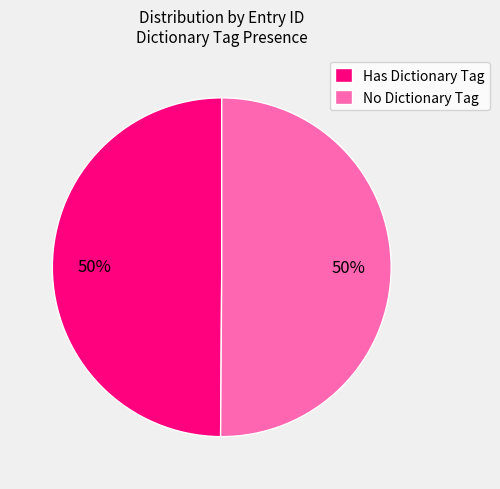

To the nearest percent, what is the average slice percentage?

50%